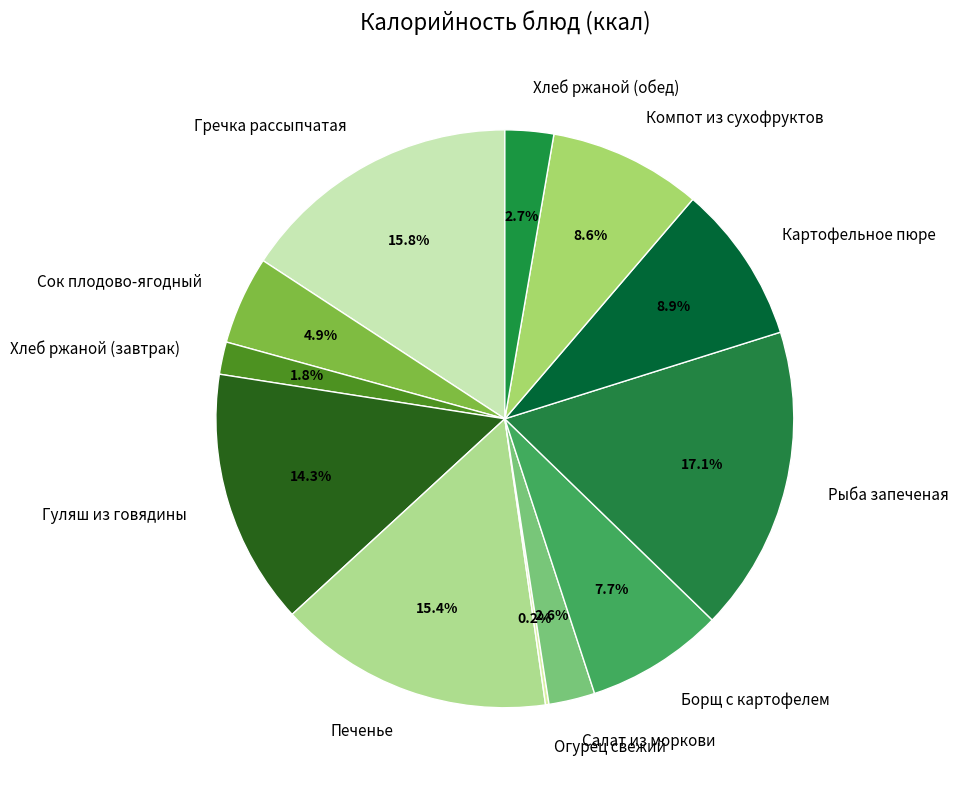

Which slice is the largest?

Рыба запеченая